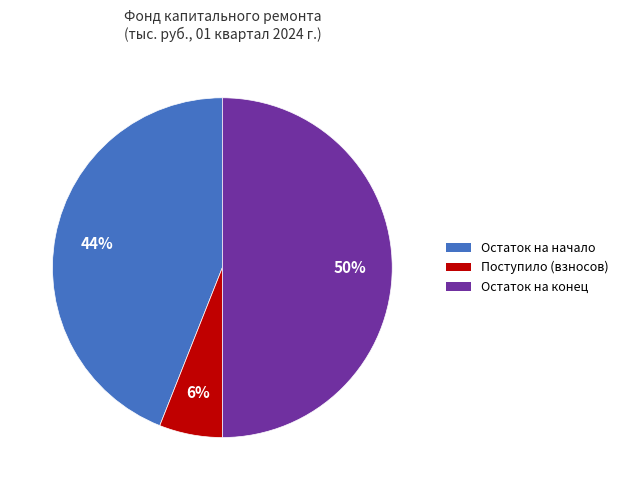

What is the smallest slice in the pie chart?

Поступило (взносов)